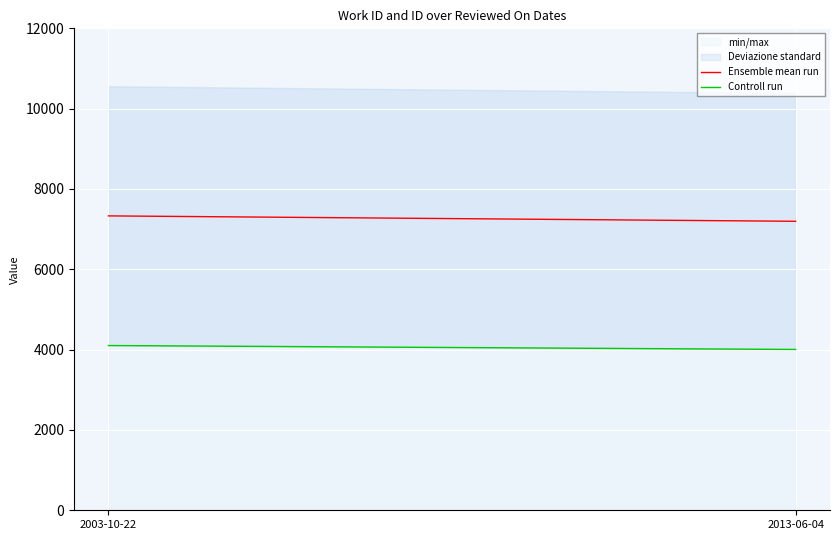

What is the difference between the Ensemble mean run values at 2003-10-22 and 2013-06-04?

134.5